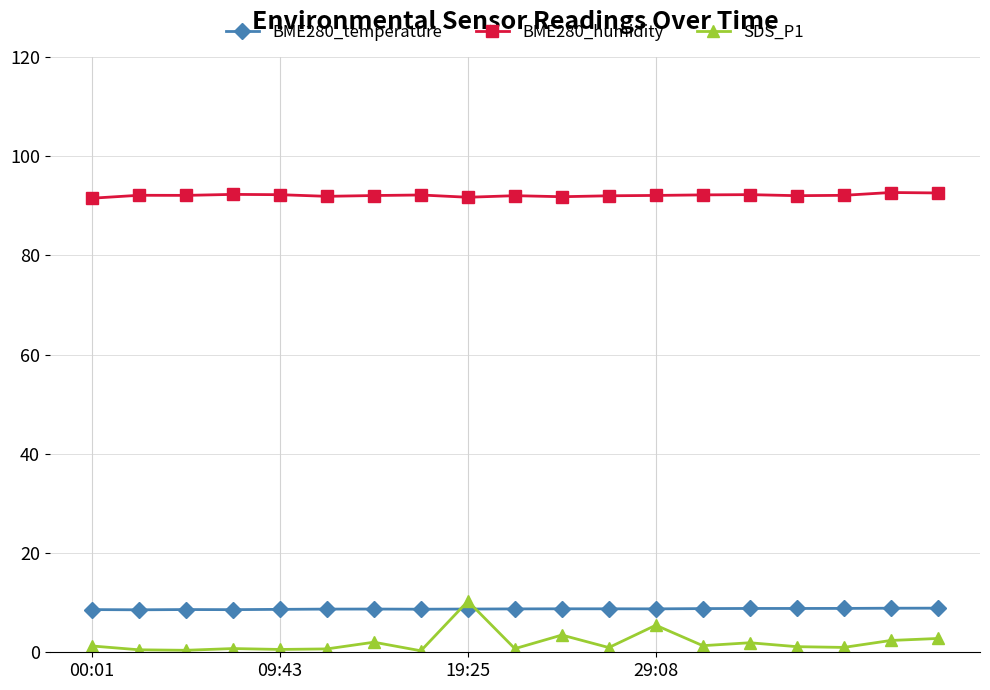

What is the average value of the SDS_P1 series?

2.0